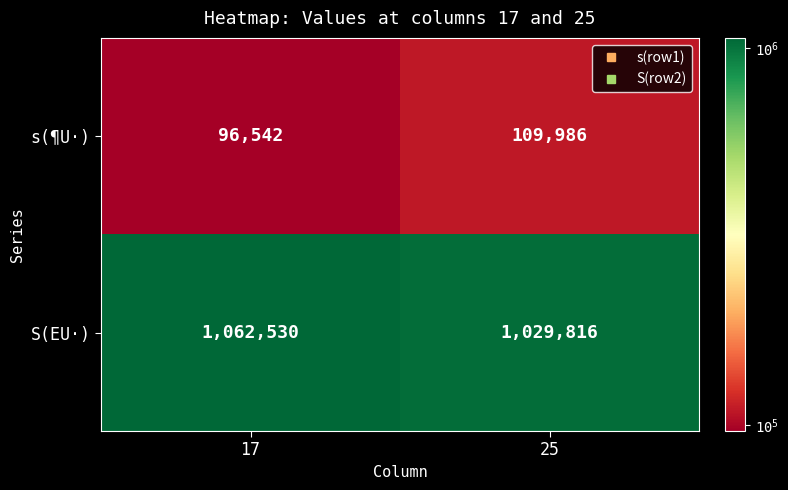

At which label is s(¶U·) closest to 103264?

17